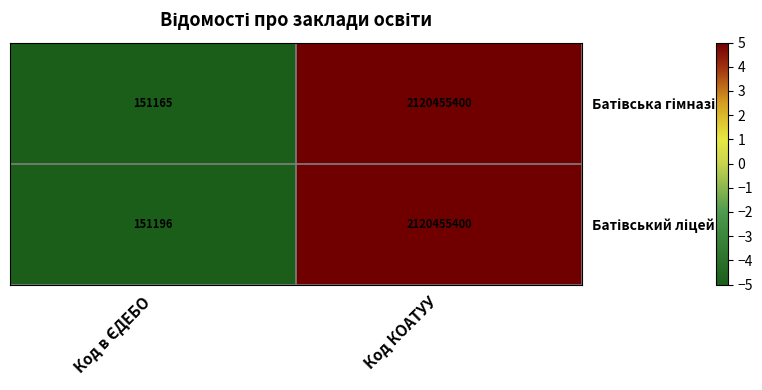

What is the total value across all series at Код КОАТУУ?

4240910800